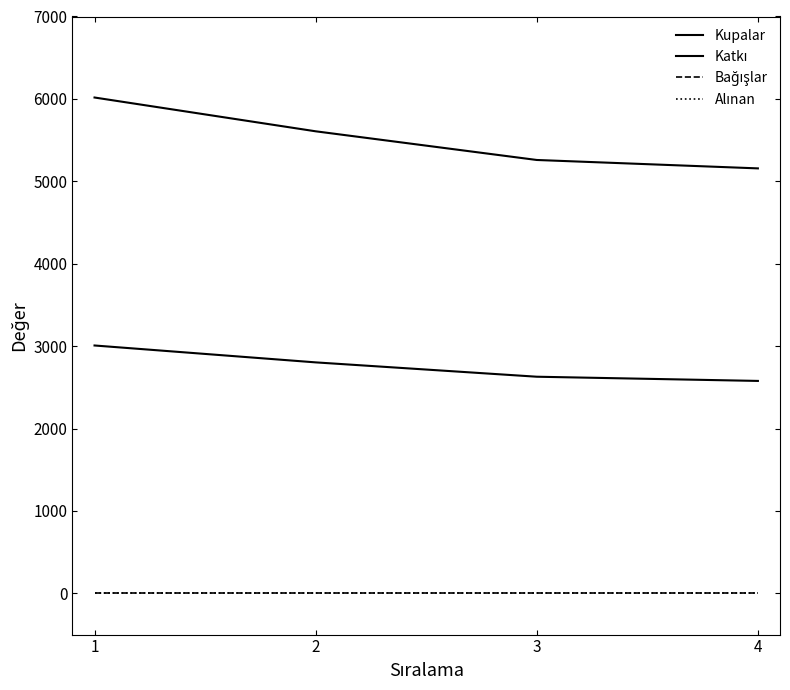

True or false: Bağışlar and Katkı intersect in this chart.

False